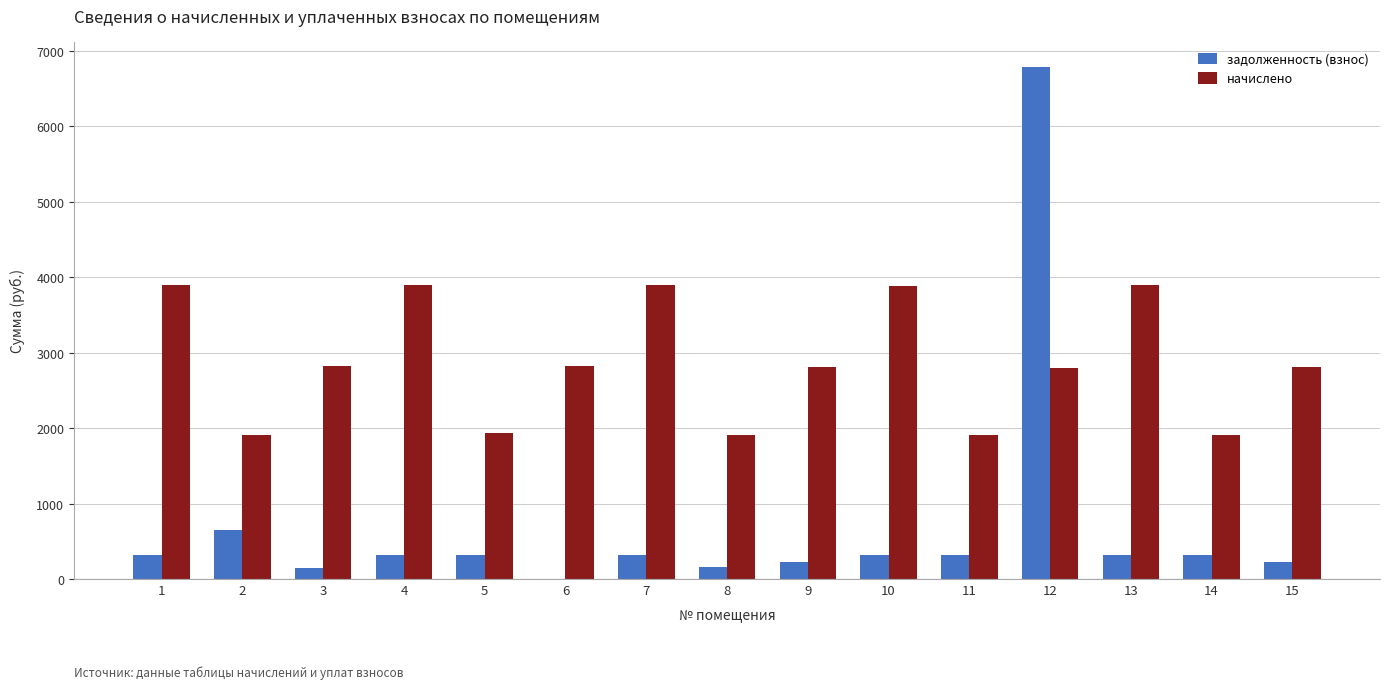

What is the greatest value displayed?

6783.0